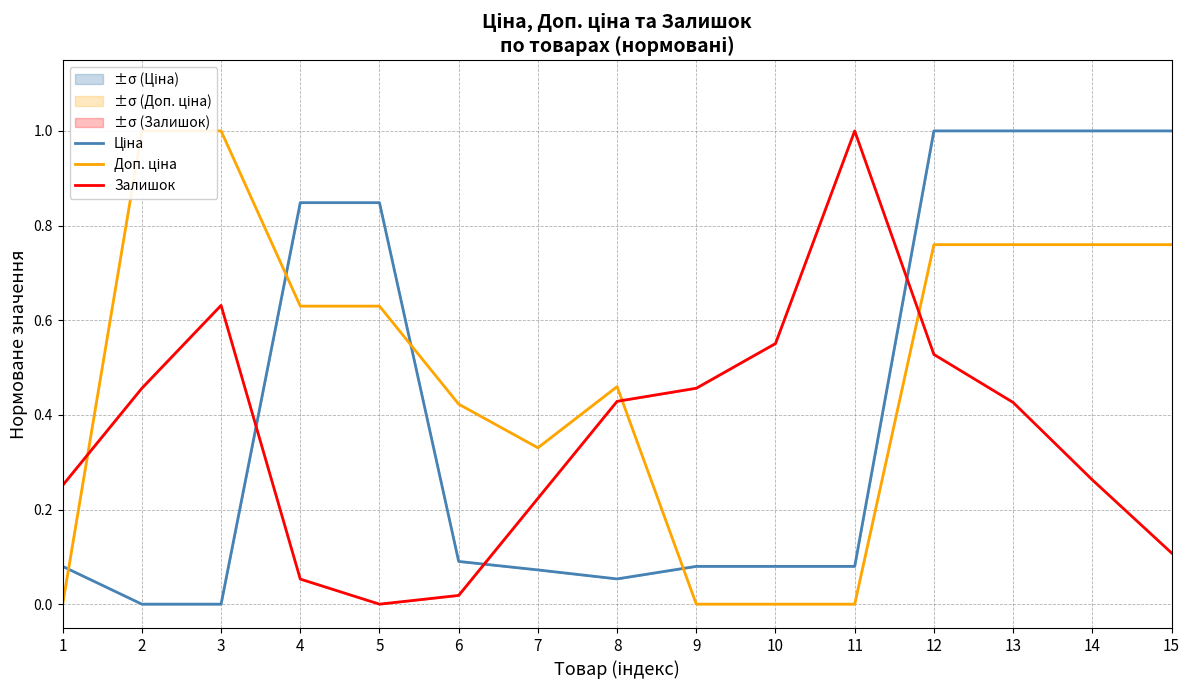

Where do Доп. ціна and Ціна first cross each other?

1 and 2